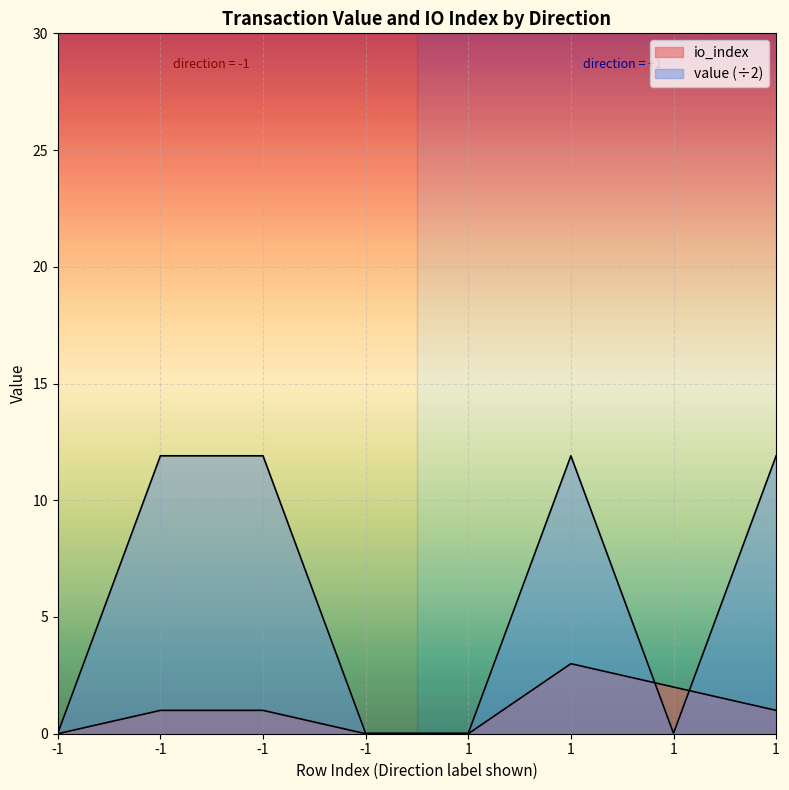

How many values in the value series are below 11?

4